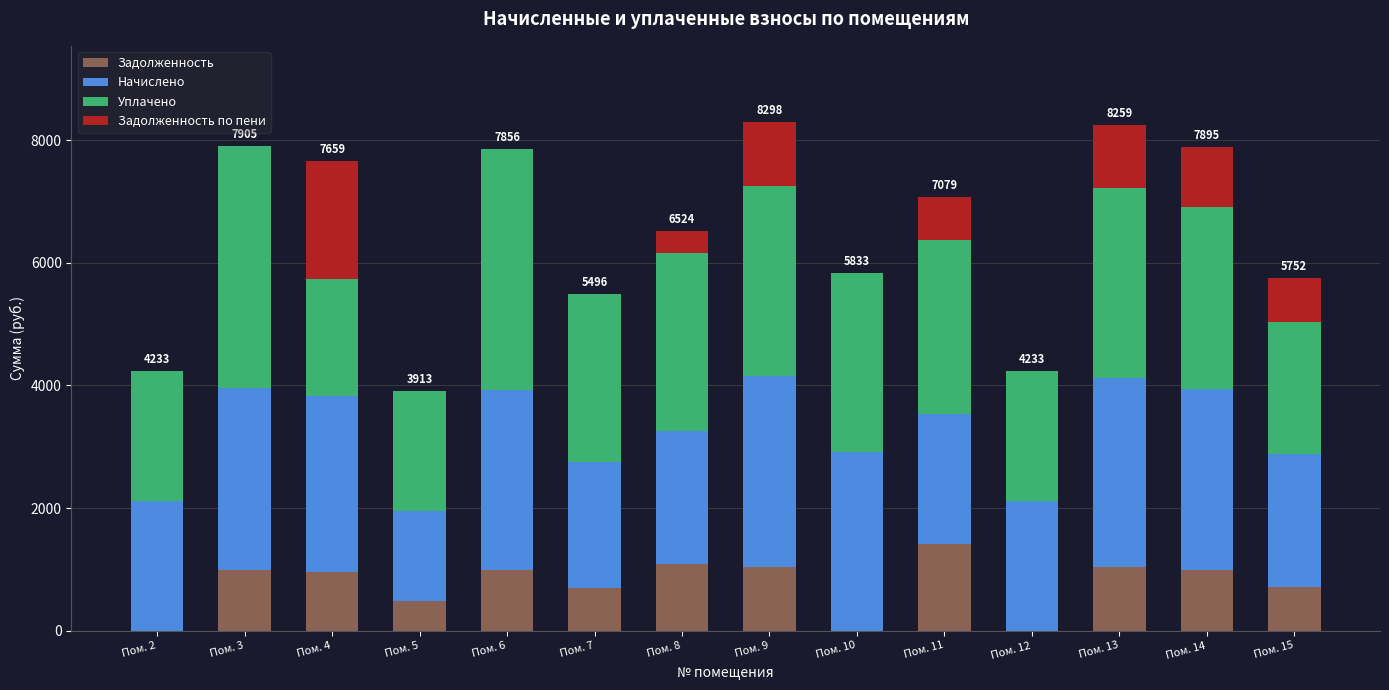

What is the sum of all Задолженность values?

10381.8